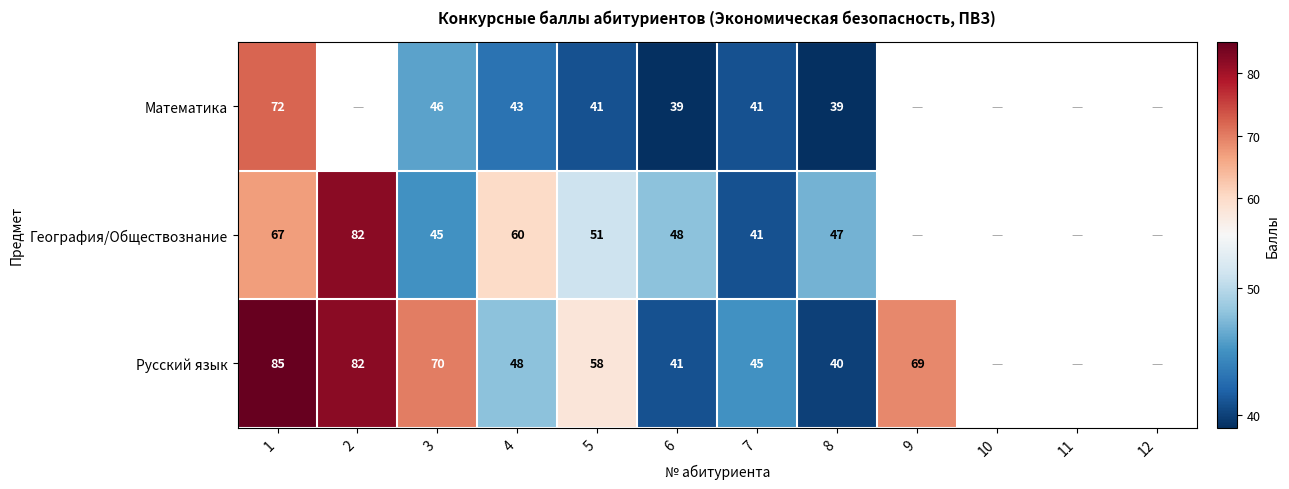

Which series changed the most between 4 and 6?

География/Обществознание